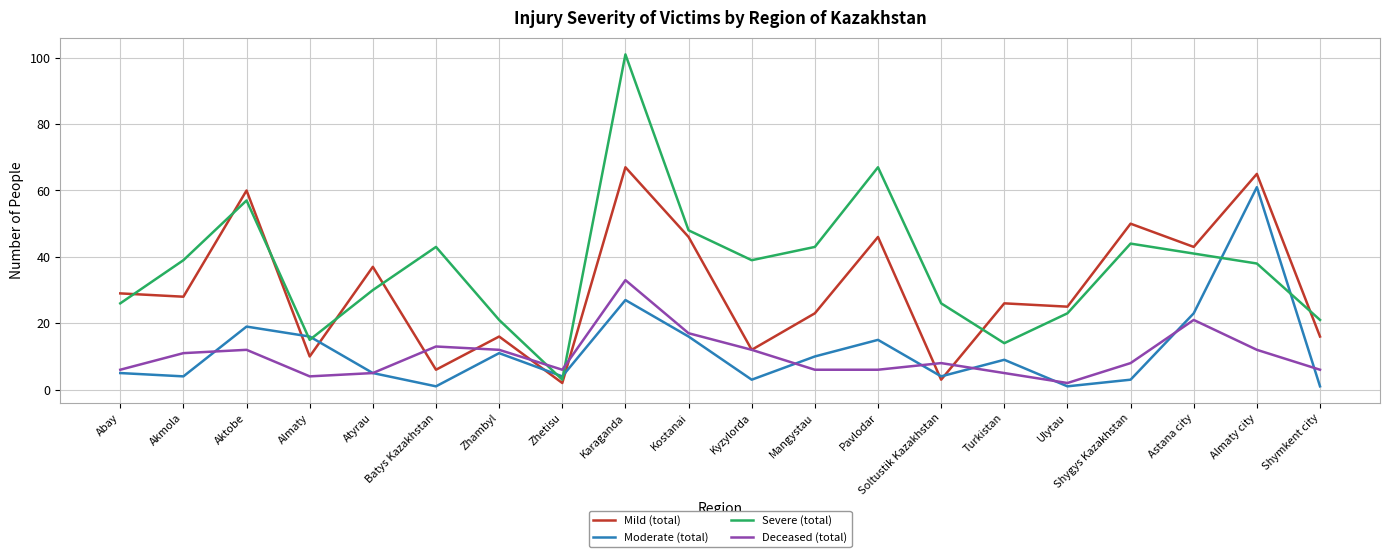

Where is Moderate (total) nearest to the value 31?

Karaganda